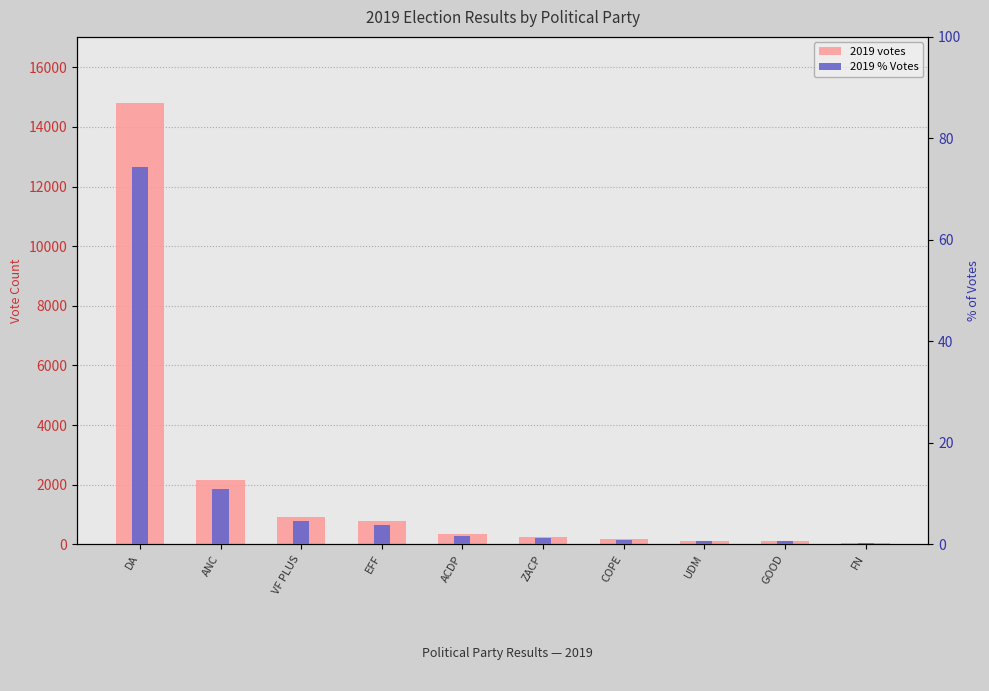

What is the label of the 1st bar from the left?

DA